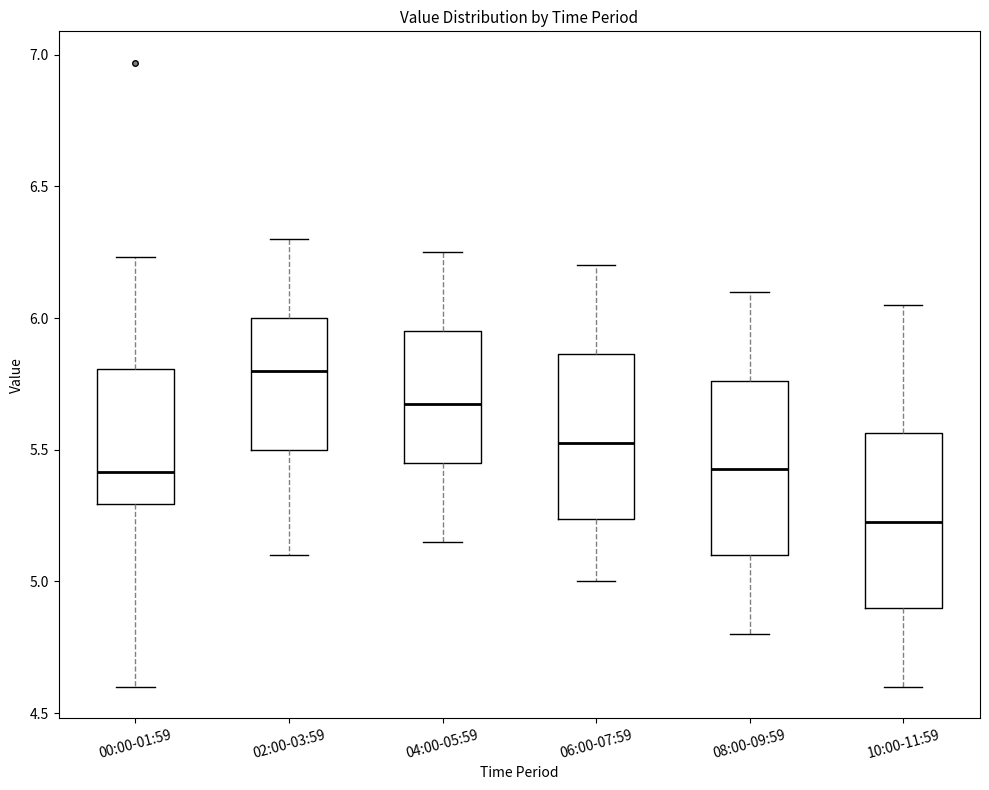

Reading left to right, transcribe this box plot: for each box, give where its median line is, the range the box spans, and where its two whiskers end, as read against the y-axis. The values are not printed on the chart, so give them approximately, as read against the axis.

00:00-01:59: median 5.40, box 5.30 to 5.80, whiskers 4.60 to 6.25
02:00-03:59: median 5.80, box 5.50 to 6.00, whiskers 5.10 to 6.30
04:00-05:59: median 5.70, box 5.45 to 5.95, whiskers 5.15 to 6.25
06:00-07:59: median 5.55, box 5.25 to 5.85, whiskers 5.00 to 6.20
08:00-09:59: median 5.45, box 5.10 to 5.75, whiskers 4.80 to 6.10
10:00-11:59: median 5.25, box 4.90 to 5.55, whiskers 4.60 to 6.05